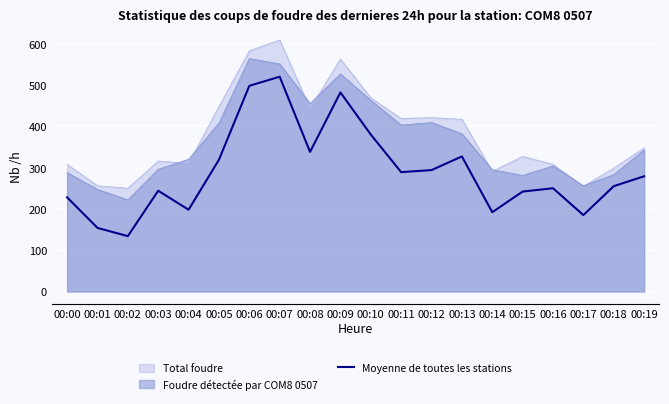

What value does the Total foudre series have at 00:12, to the nearest 5?

420